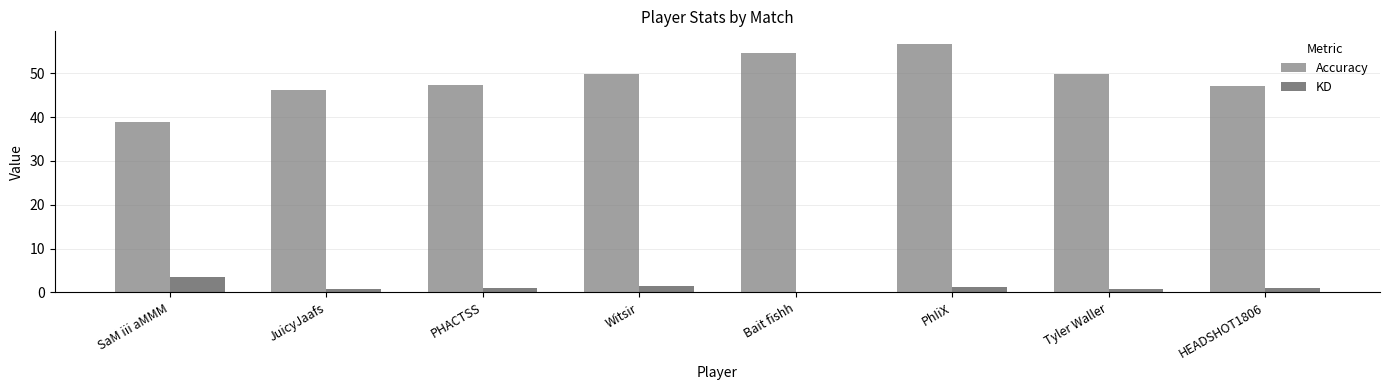

What is the lowest value of the Accuracy series?

39.0